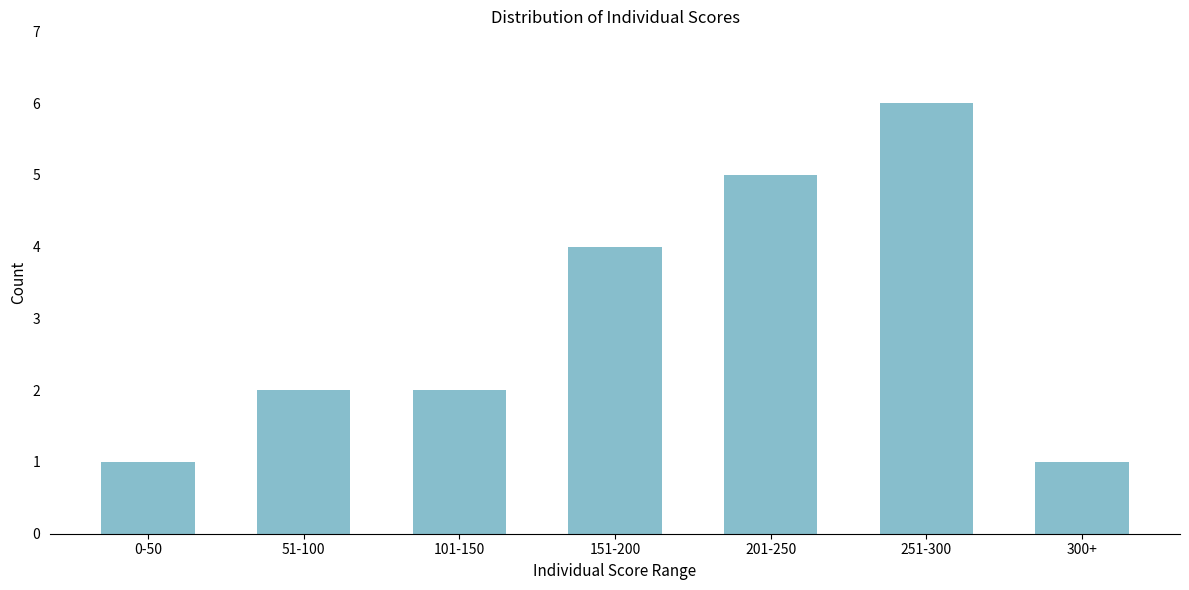

Reading left to right, extract all data points from this chart.

0-50=1	51-100=2	101-150=2	151-200=4	201-250=5	251-300=6	300+=1